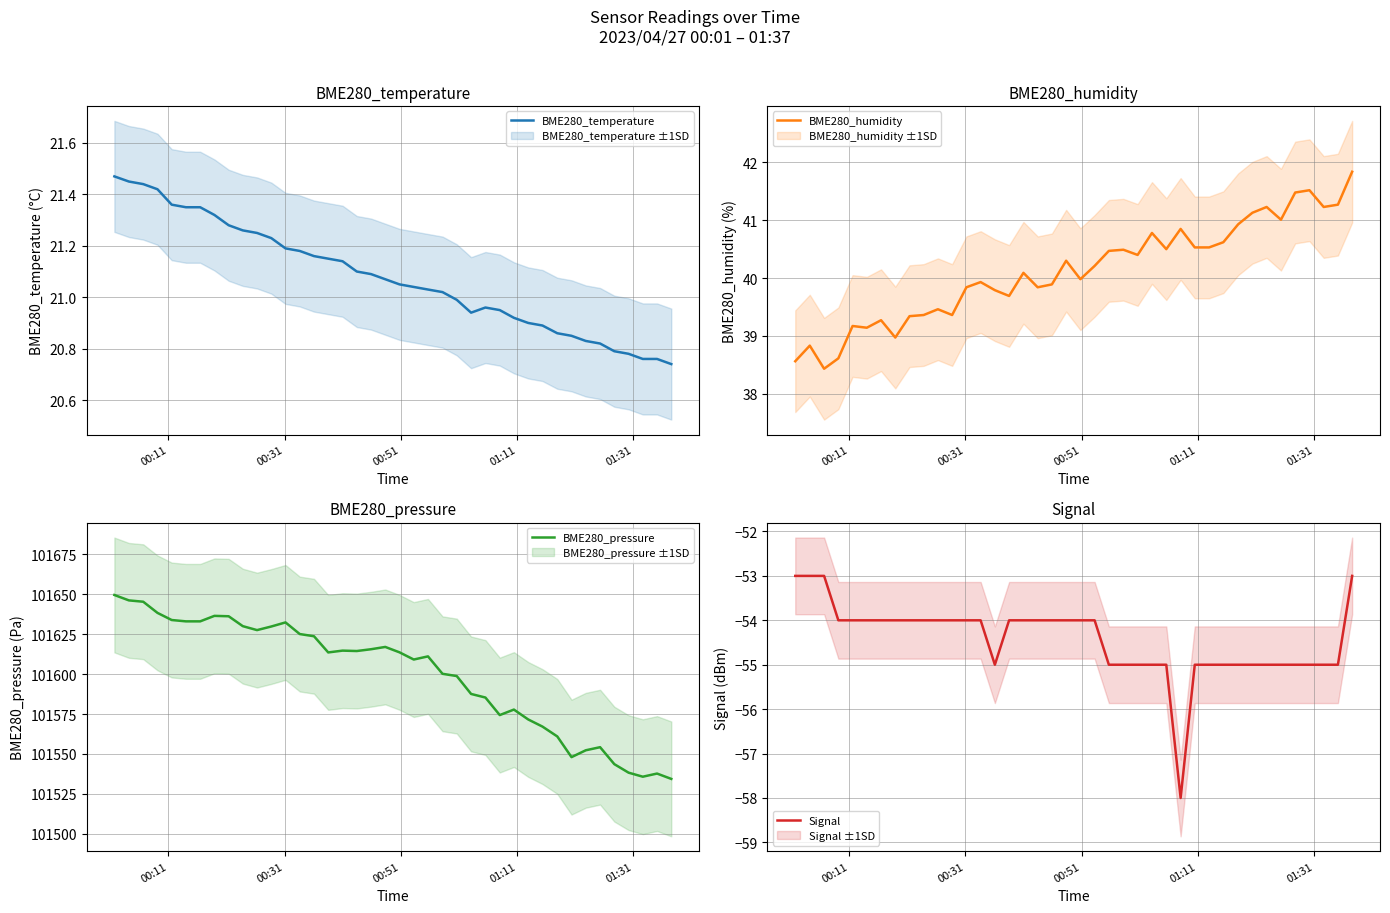

Rank the series by their maximum value, from highest to lowest.

BME280_pressure, BME280_humidity, BME280_temperature, Signal